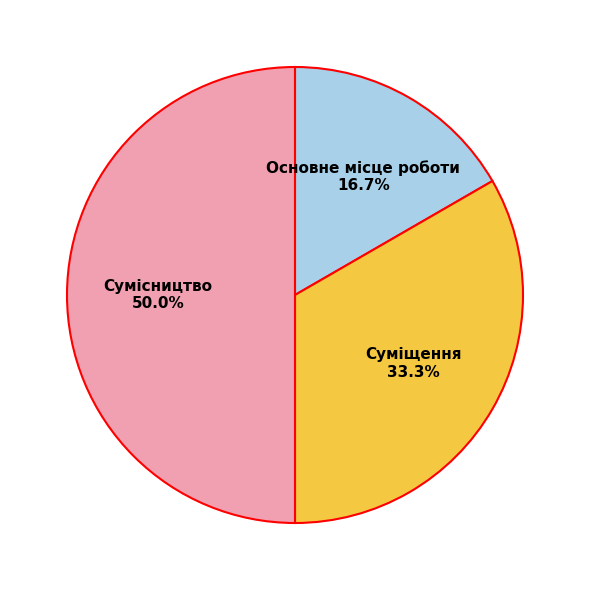

To the nearest percent, what is the combined percentage of Сумісництво and Основне місце роботи?

67%